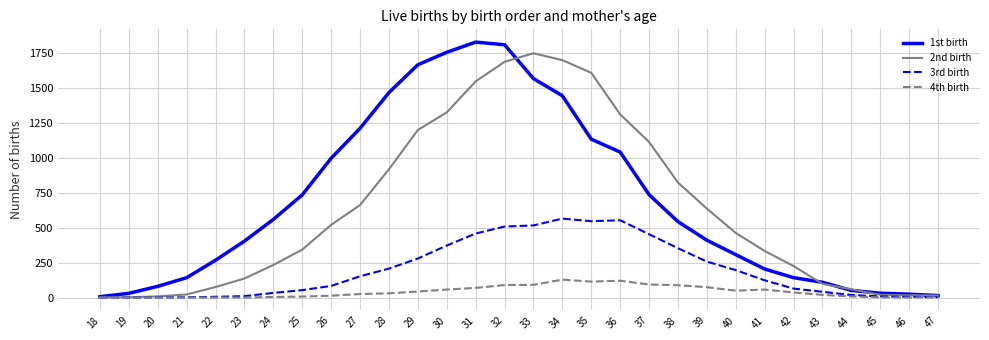

At which label is 1st birth closest to 917?

26